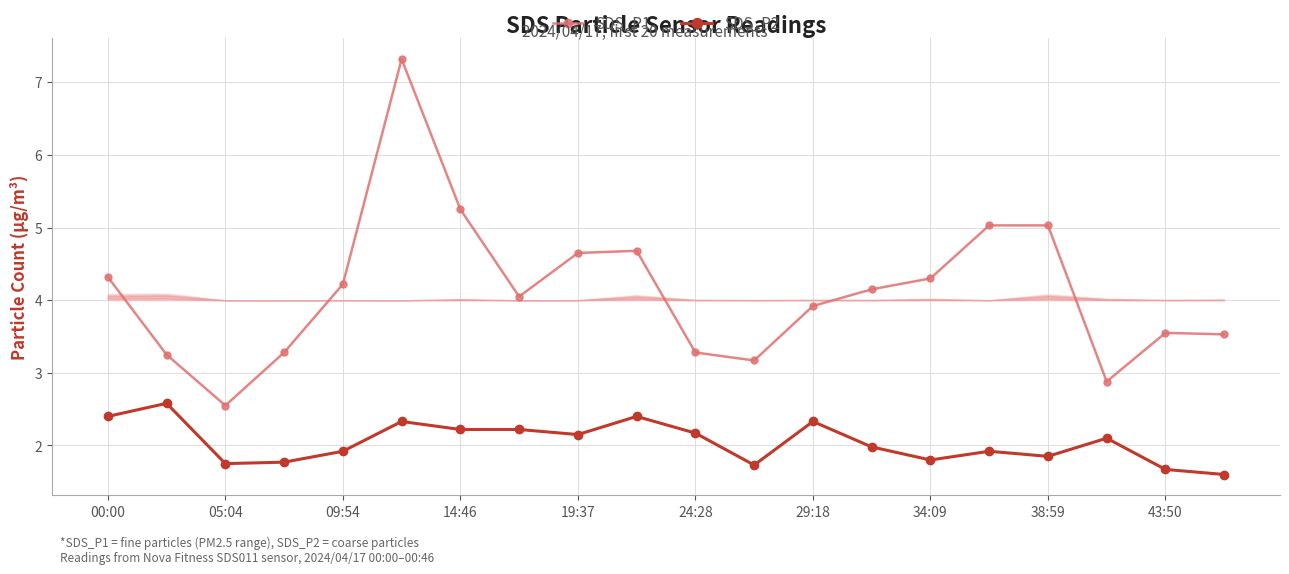

Reading left to right, list all the values displayed in this chart.

SDS_P1: 4.3	3.2	2.5	3.3	4.2	7.3	5.2	4.0	4.7	4.7	3.3	3.2	3.9	4.2	4.3	5.0	5.0	2.9	3.5	3.5
SDS_P2: 2.4	2.6	1.8	1.8	1.9	2.3	2.2	2.2	2.1	2.4	2.2	1.7	2.3	2.0	1.8	1.9	1.9	2.1	1.7	1.6